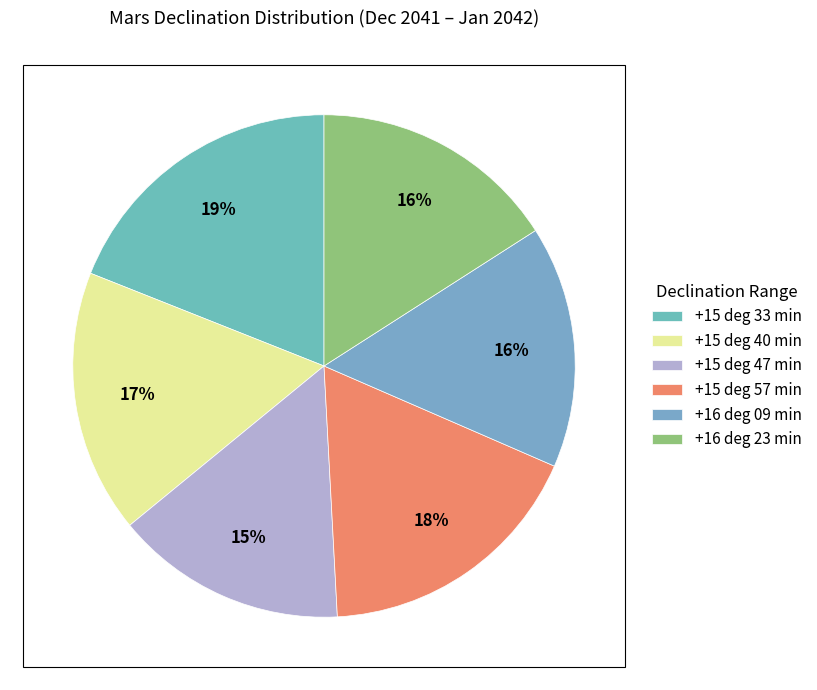

Which category has the smallest portion of the pie?

+15 deg 47 min